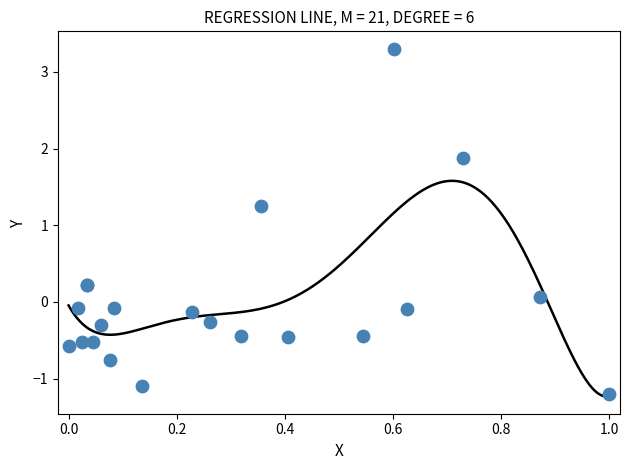

What Y value in the scatter plot is closest to 1?

1.3